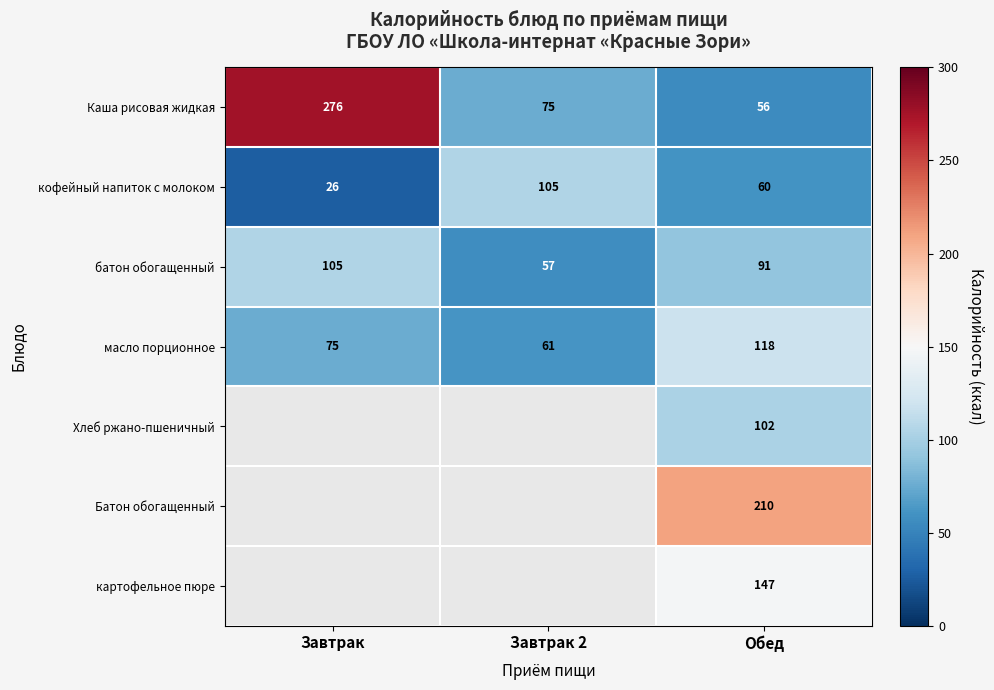

How many data points does each series have?

3